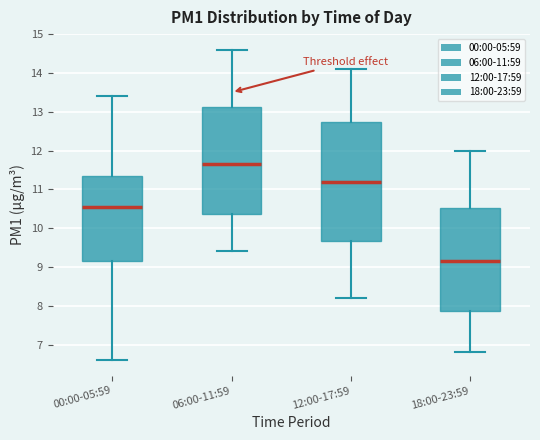

Where does the upper whisker of the box for 12:00-17:59 end on the y-axis? The values are not printed on the chart, so give them approximately, as read against the axis.

14.1